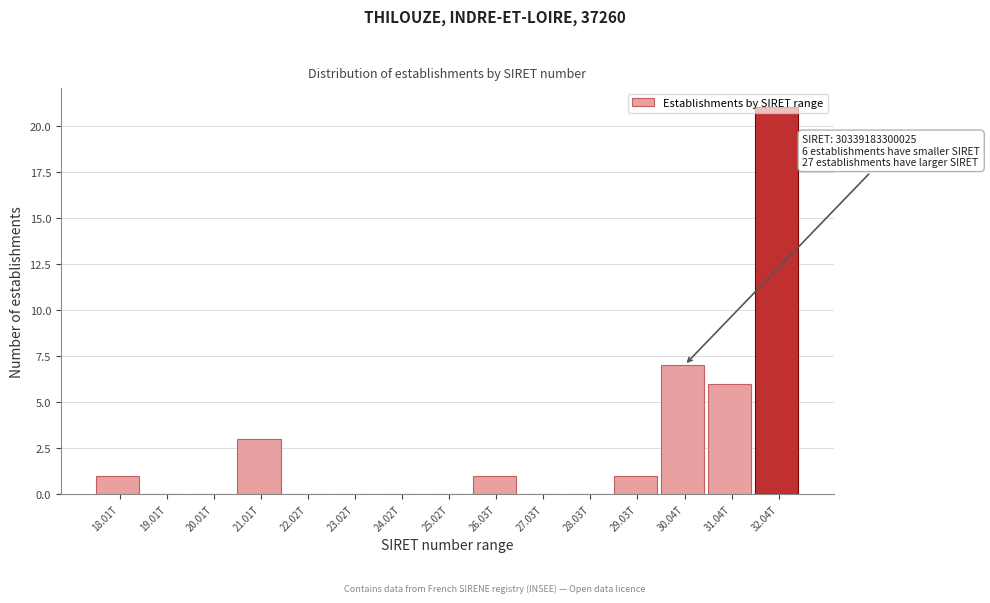

At which category does the chart reach its peak across all series?

32.04T